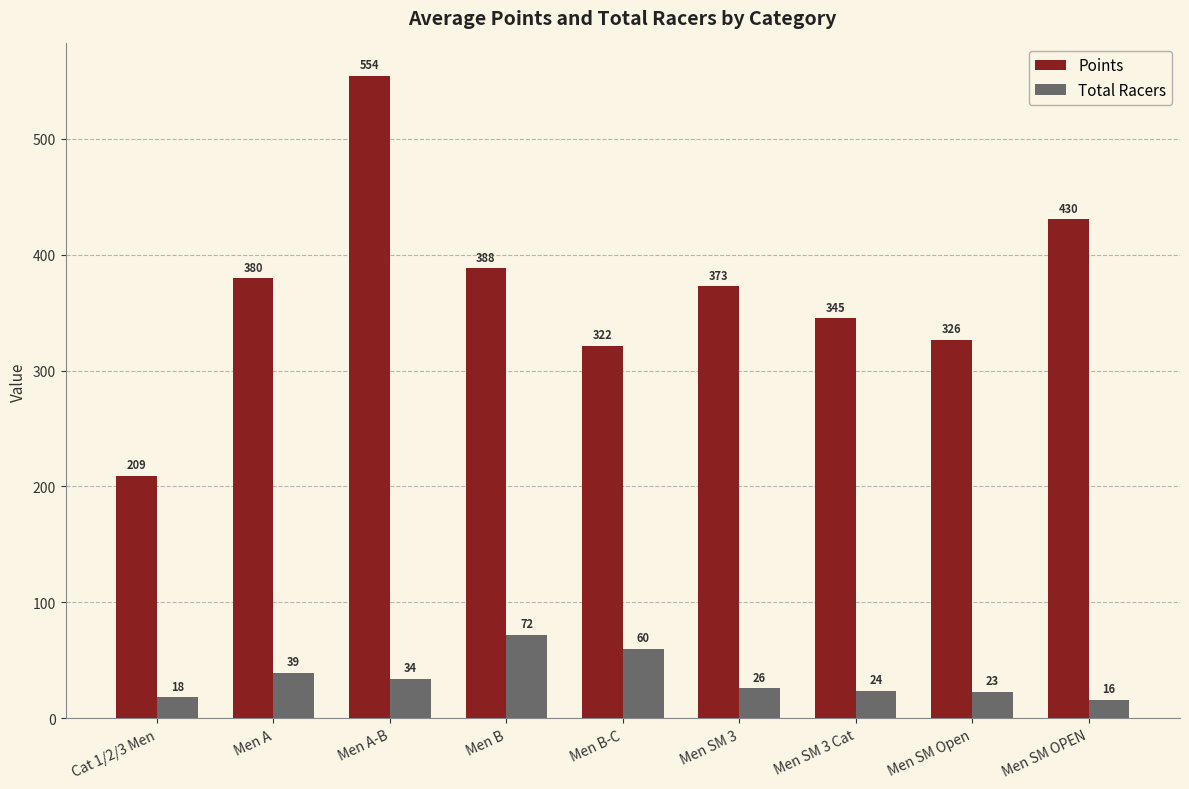

What is the value of the Points bar at the 5th from the left?

321.6